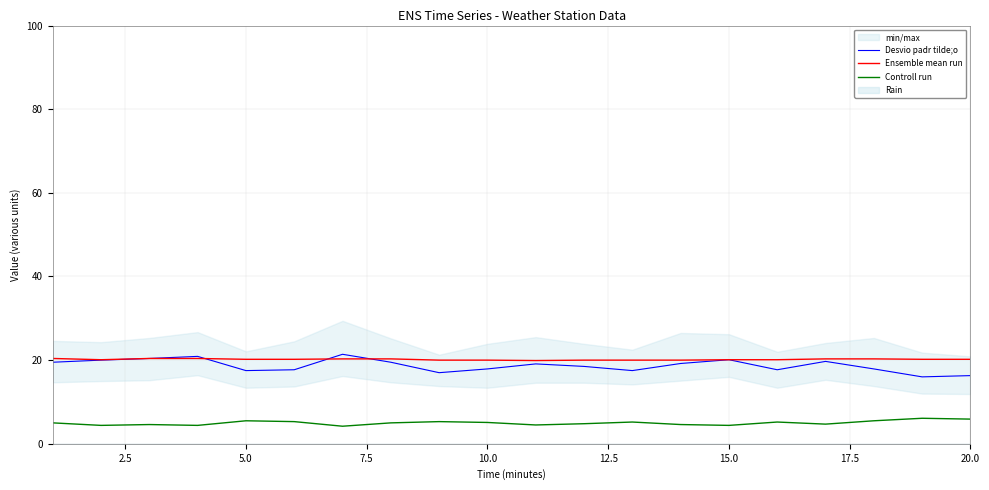

True or false: Controll run and Desvio padr tilde;o cross at least once.

False